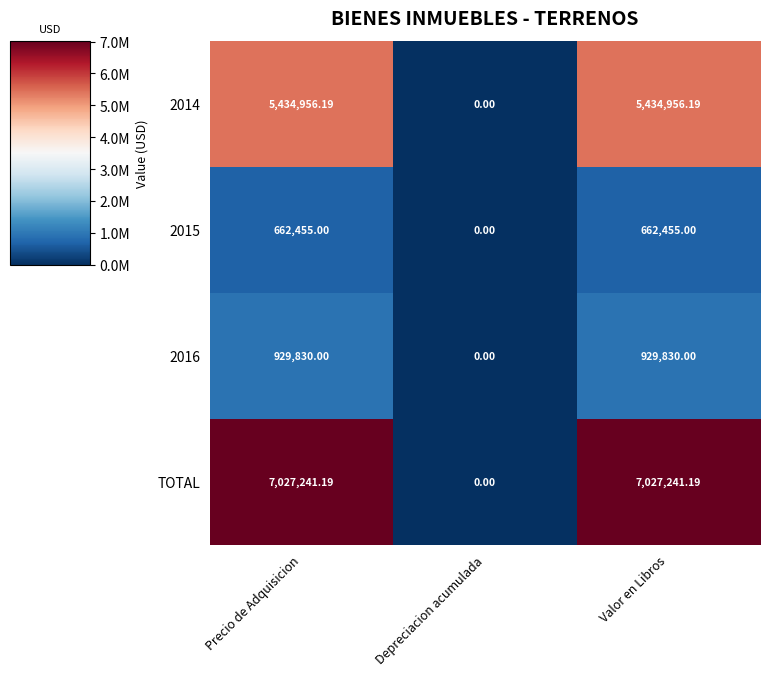

Count the number of data series in this chart.

4